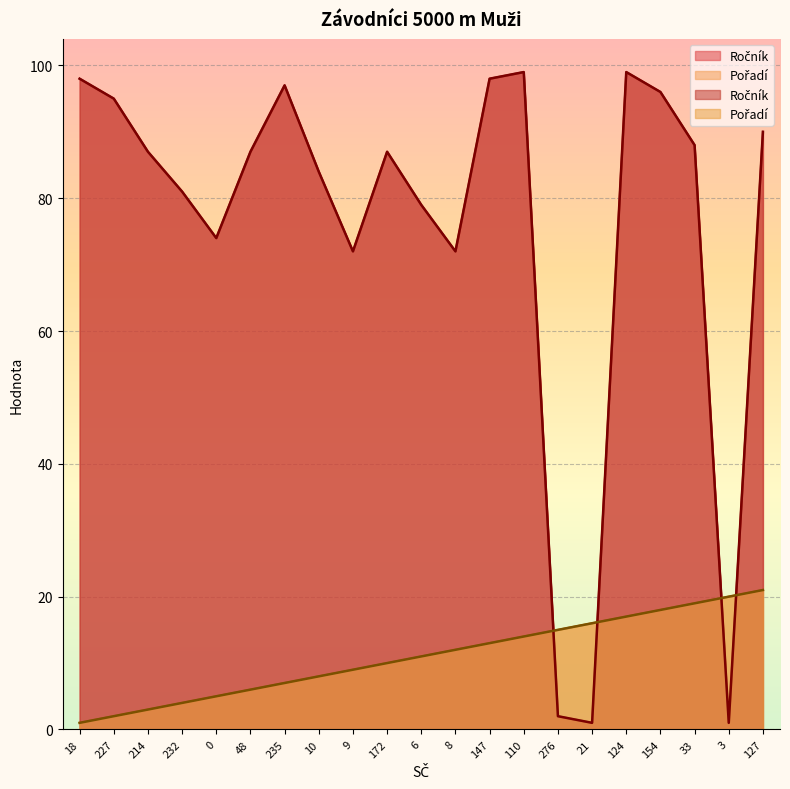

Rank the series at 172 from highest to lowest value.

Ročník, Pořadí